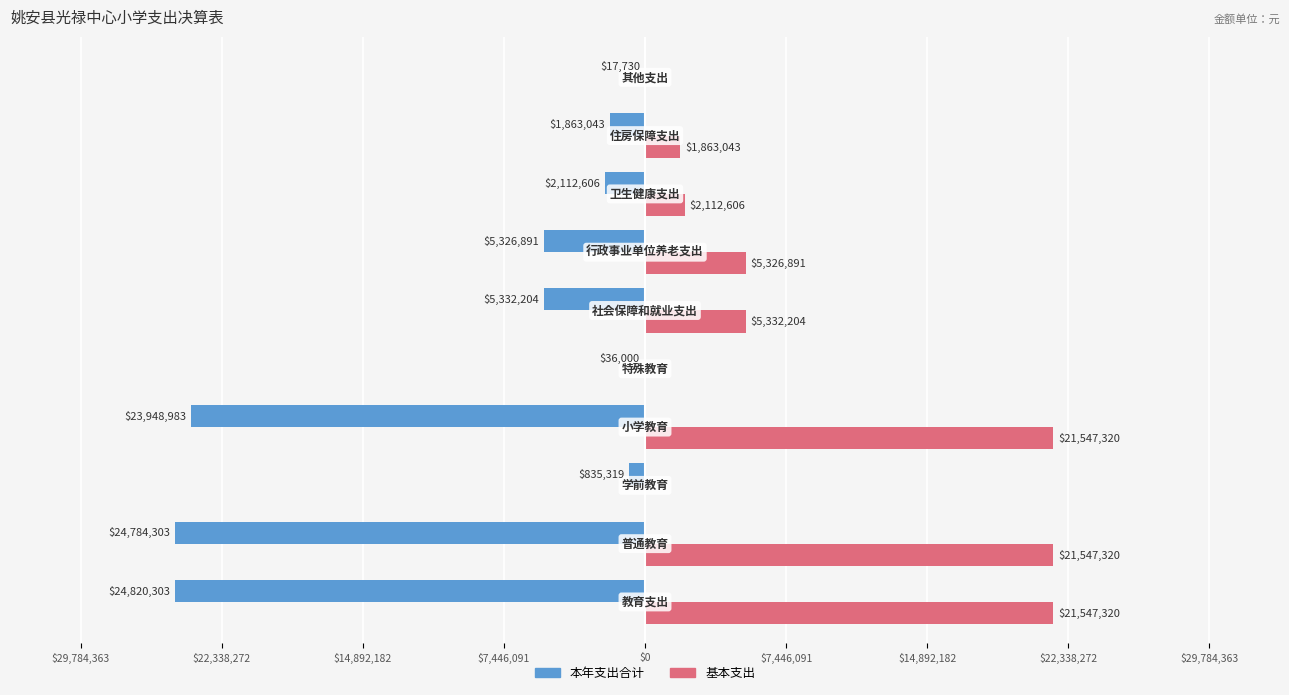

Reading left to right, list all the values displayed in this chart.

本年支出合计: -24820302.6	-24784302.6	-835319.3	-23948983.3	-36000.0	-5332204.3	-5326891.3	-2112606.3	-1863043.0	-17730.2
基本支出: 21547319.9	21547319.9	0.0	21547319.9	0.0	5332204.3	5326891.3	2112606.3	1863043.0	0.0